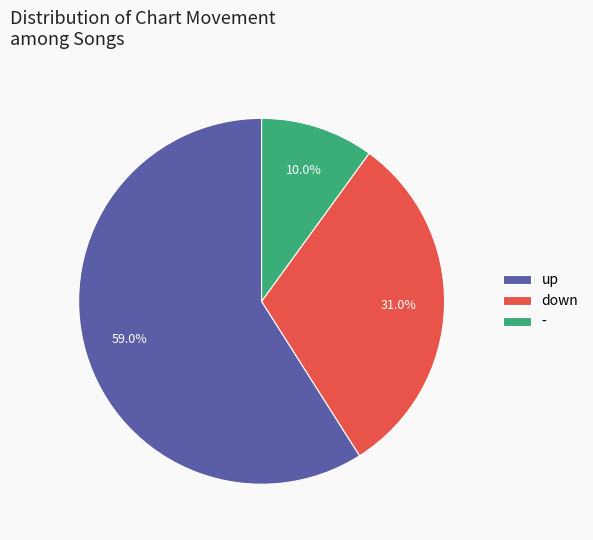

Which category has the biggest portion of the pie?

up